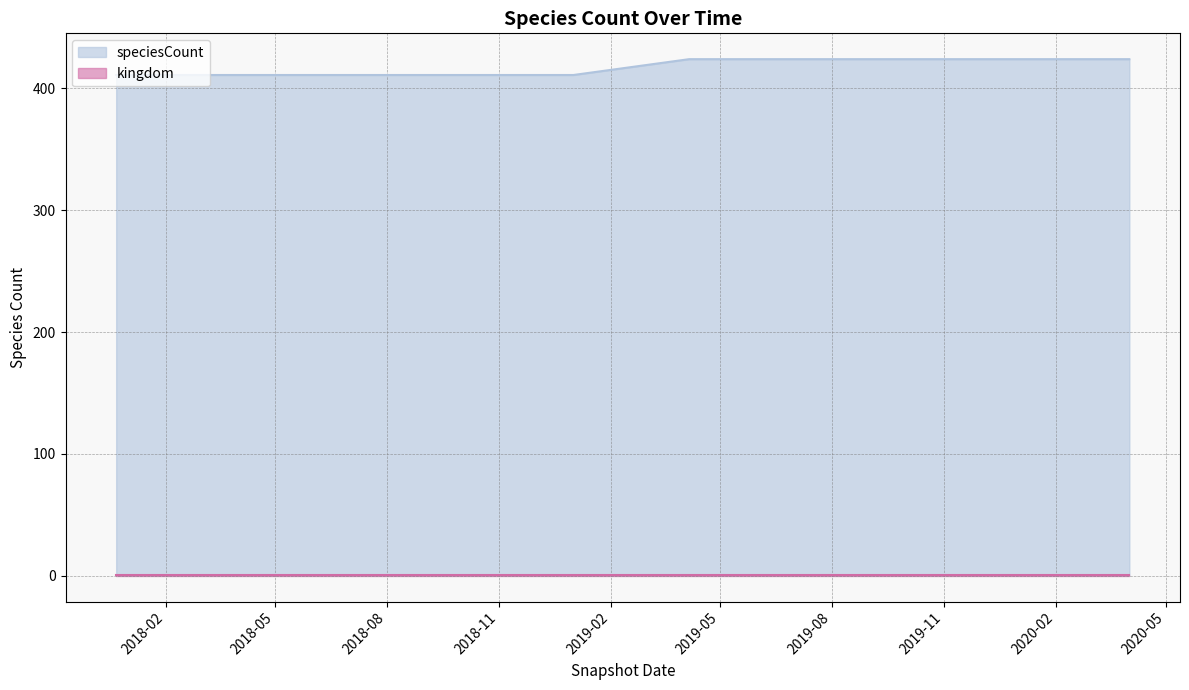

Does the chart have visible grid lines?

Yes